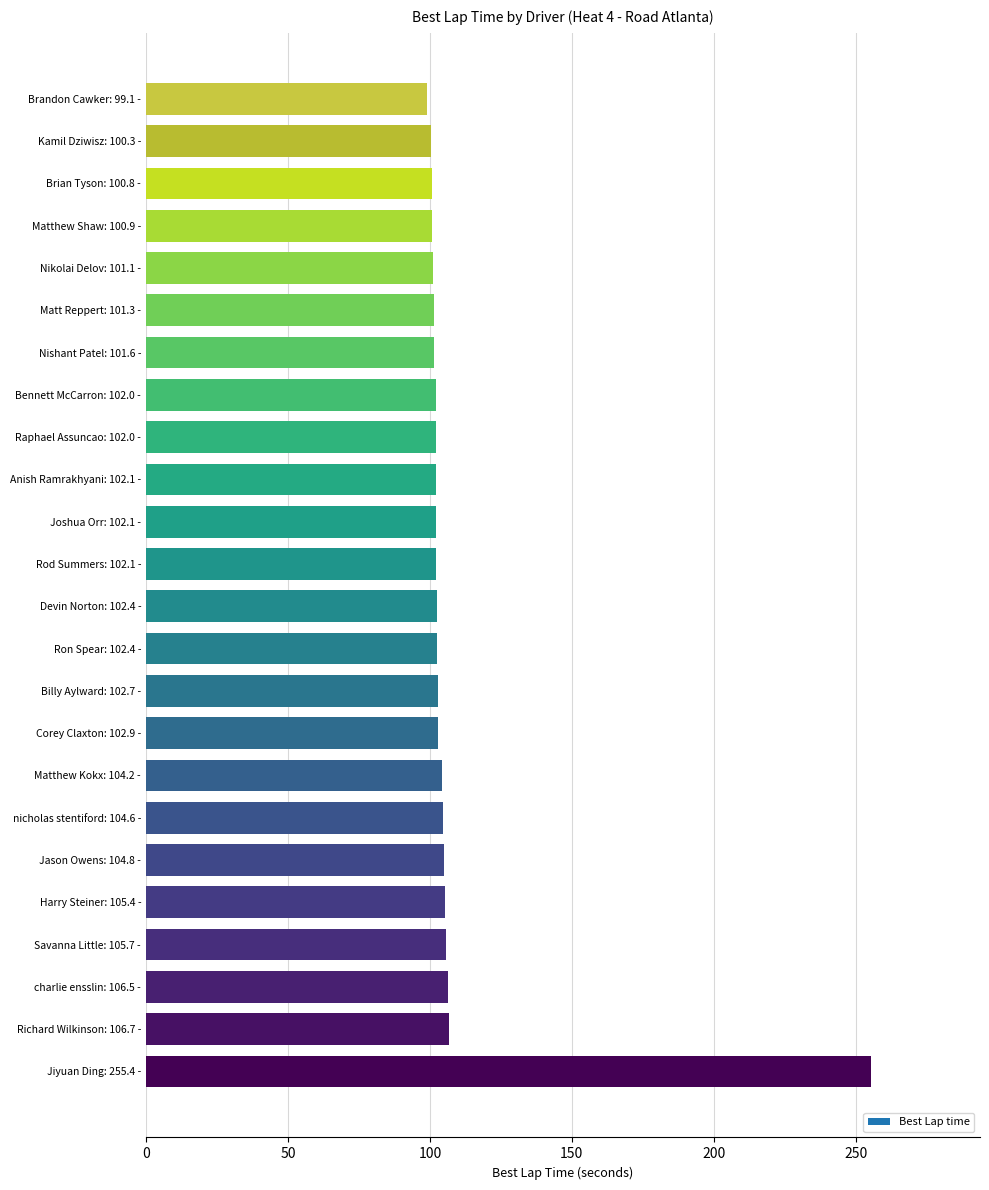

What is the sum of the values at Harry Steiner: 105.4 - and Joshua Orr: 102.1 -?

207.6